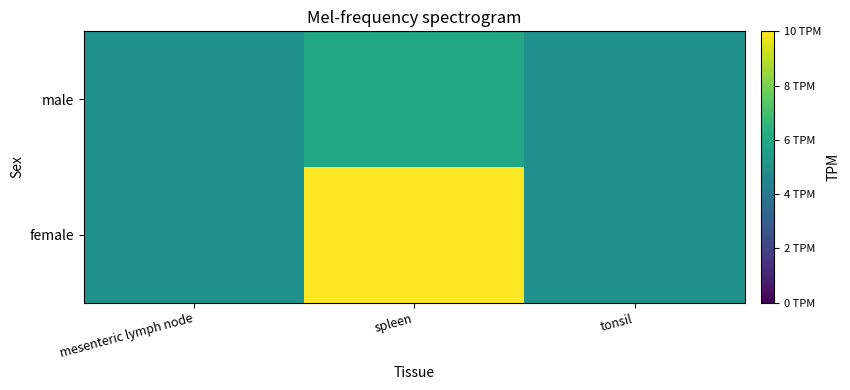

How many series are shown in this chart?

2